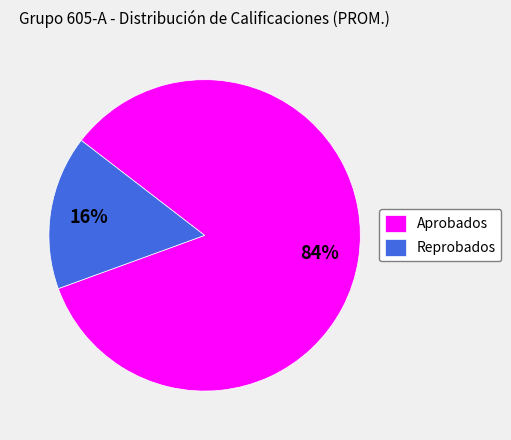

Which category accounts for the majority?

Aprobados